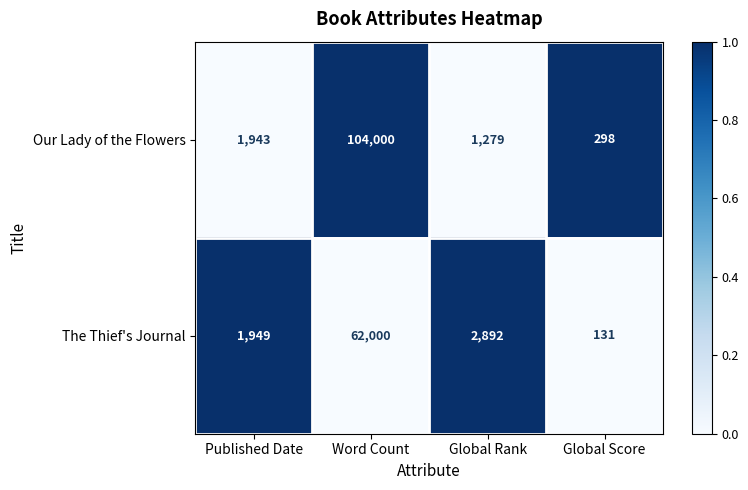

What is the difference between the Our Lady of the Flowers values at Global Rank and Global Score?

981